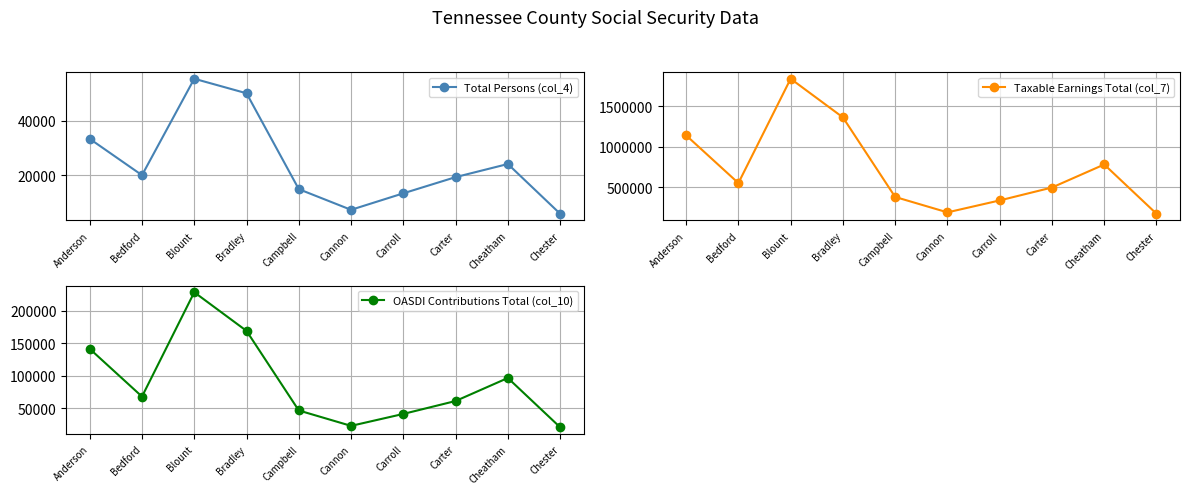

Which series changed the most between Bedford and Cannon?

Taxable Earnings Total (col_7)